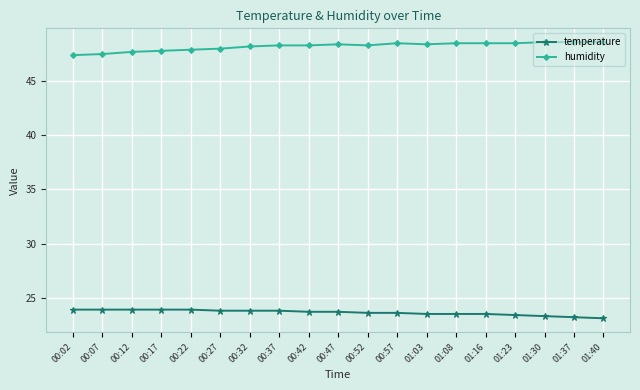

What is the approximate value of temperature at 01:03?

23.5